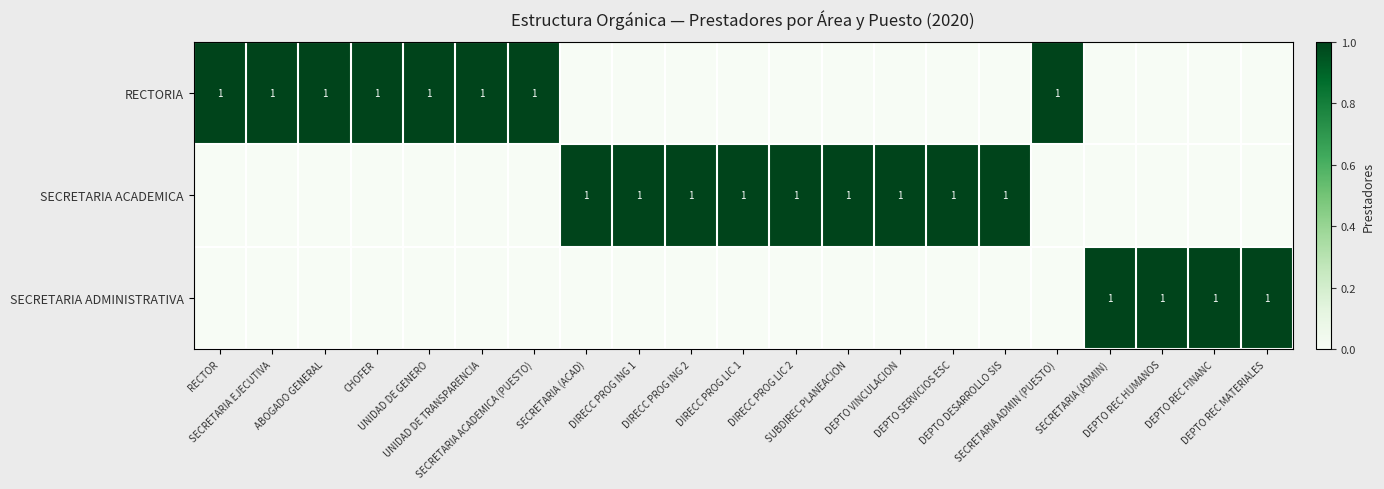

Which has a higher value, DIRECC PROG ING 2 or DEPTO REC MATERIALES?

DIRECC PROG ING 2